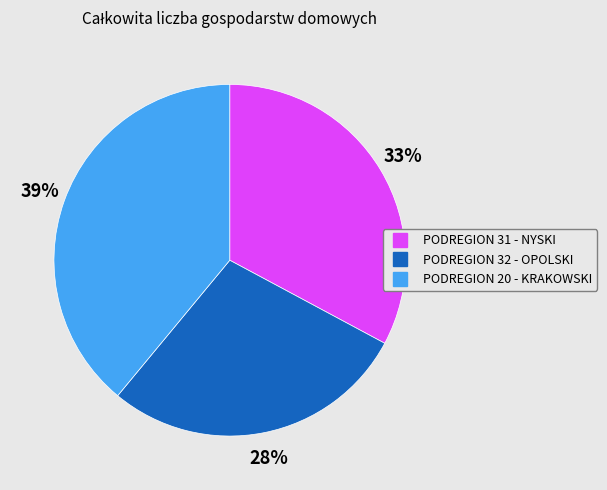

Is there any slice that represents more than half of the pie?

No